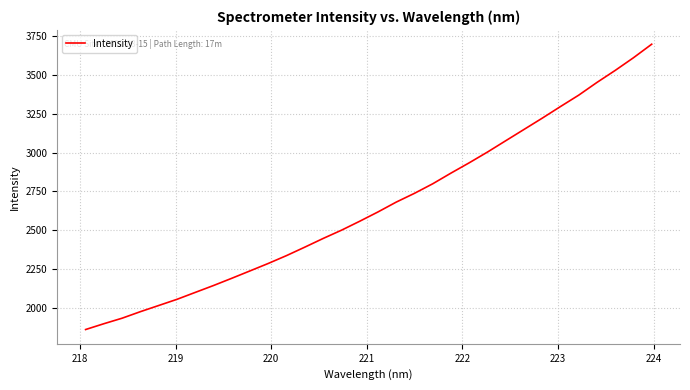

What is the minimum value shown in the chart?

1861.6